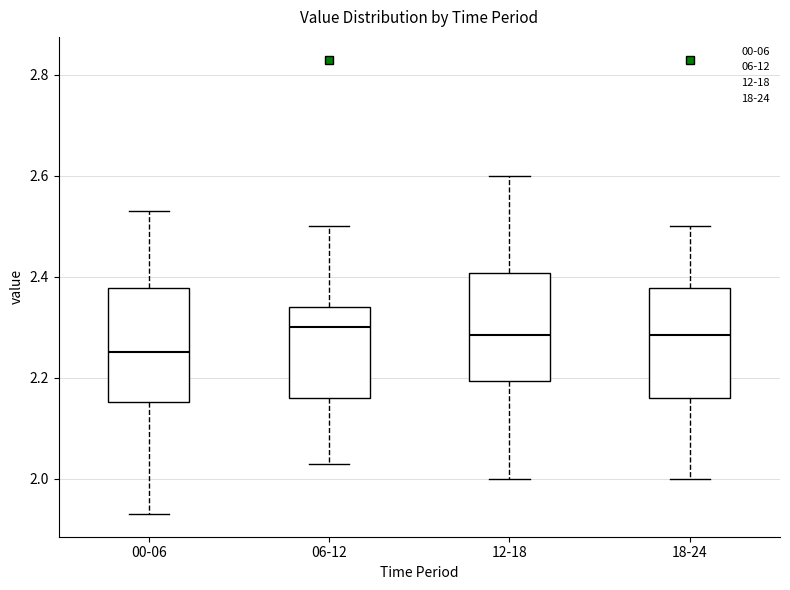

Which box's median line is the lowest?

00-06